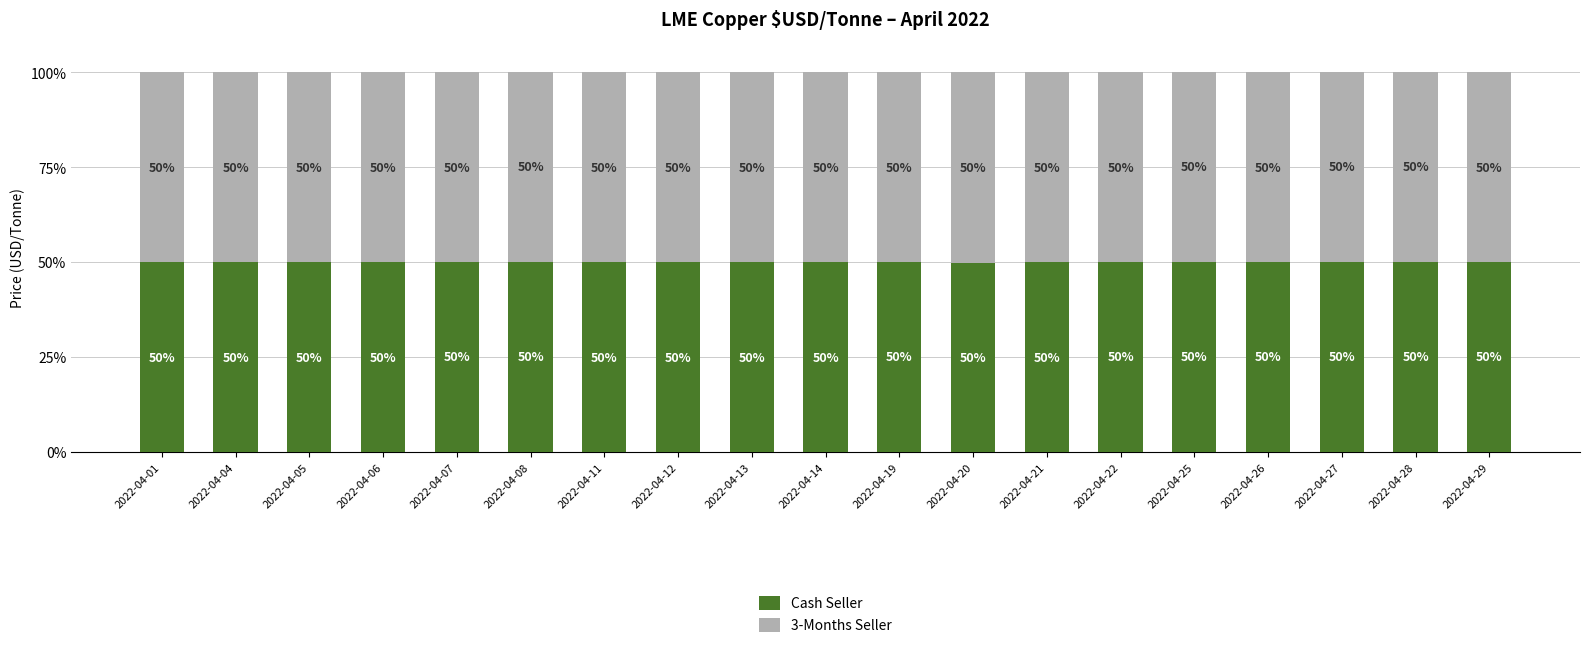

The value of 3-Months Seller at 2022-04-06 is 0.5. True or false?

True